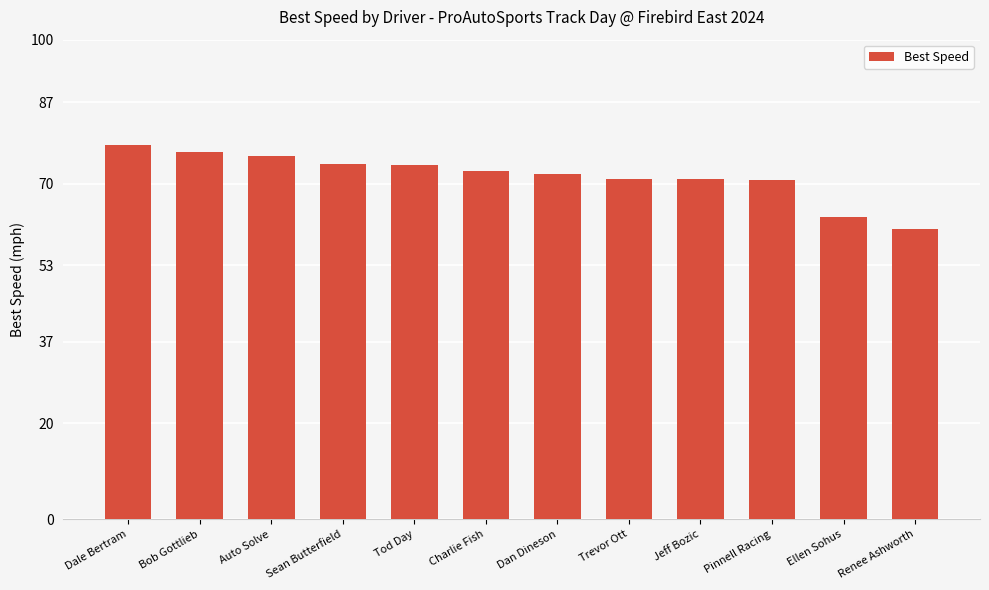

Where does the data first go above 72?

Dale Bertram